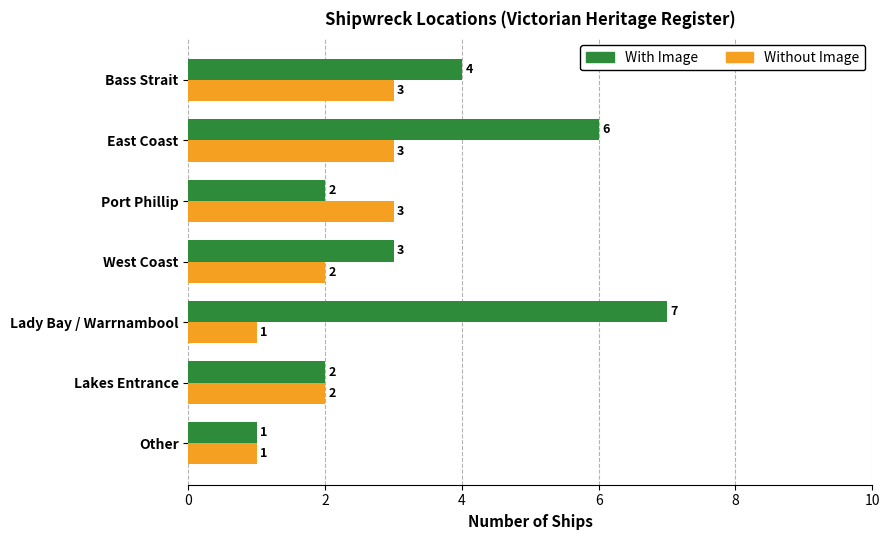

At which category is the sum across all series the highest?

East Coast